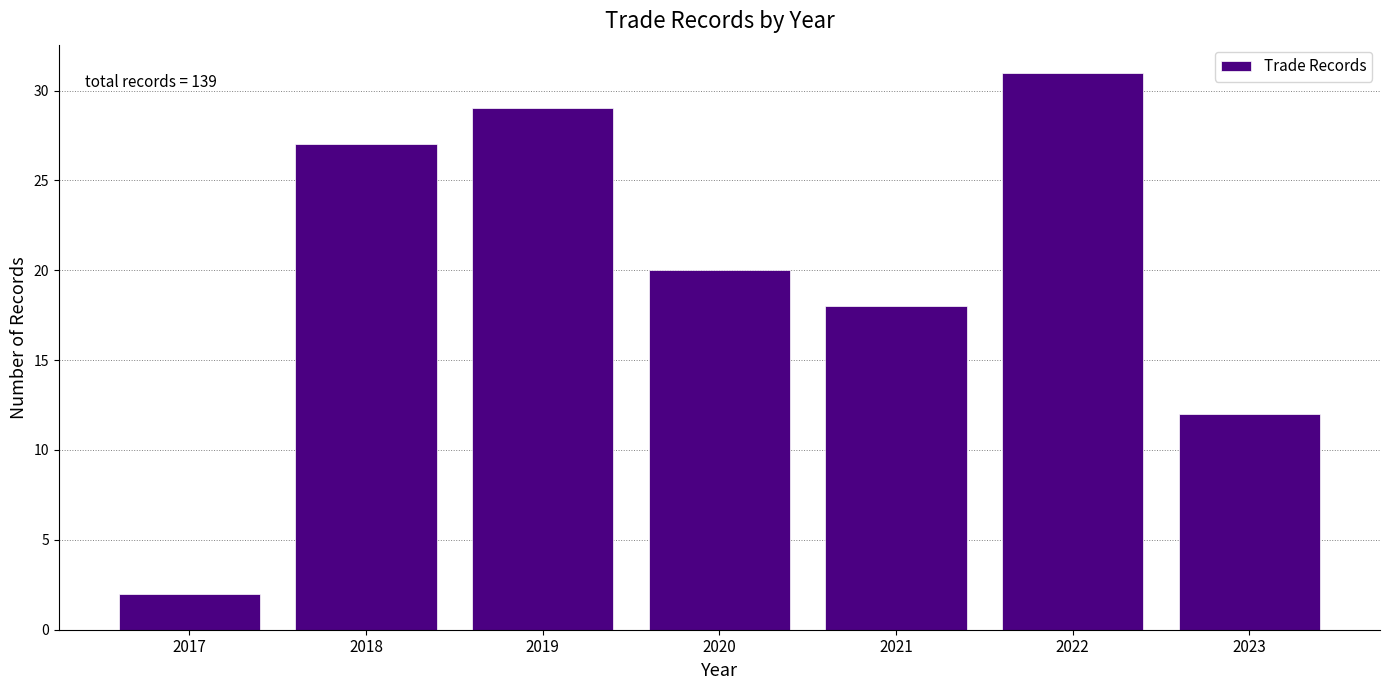

Reading left to right, list all the values displayed in this chart.

2	27	29	20	18	31	12